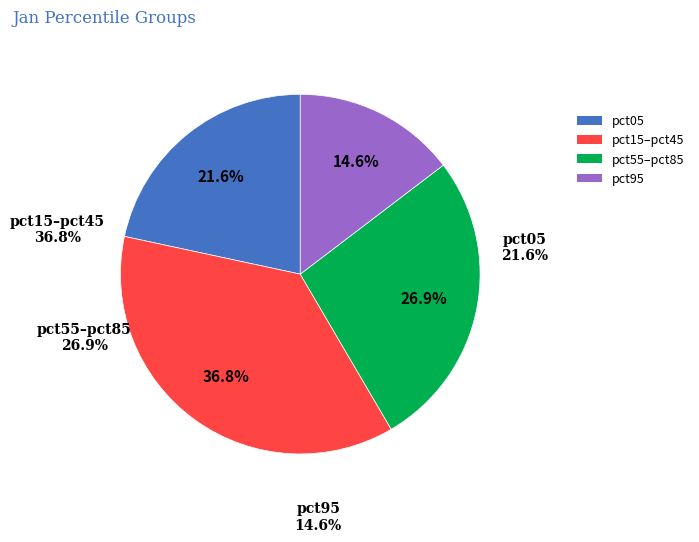

Does pct95 represent more than half of the total?

No